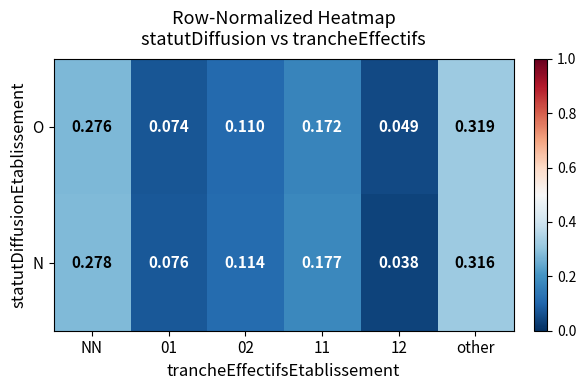

Which series changed the most between 11 and 12?

N